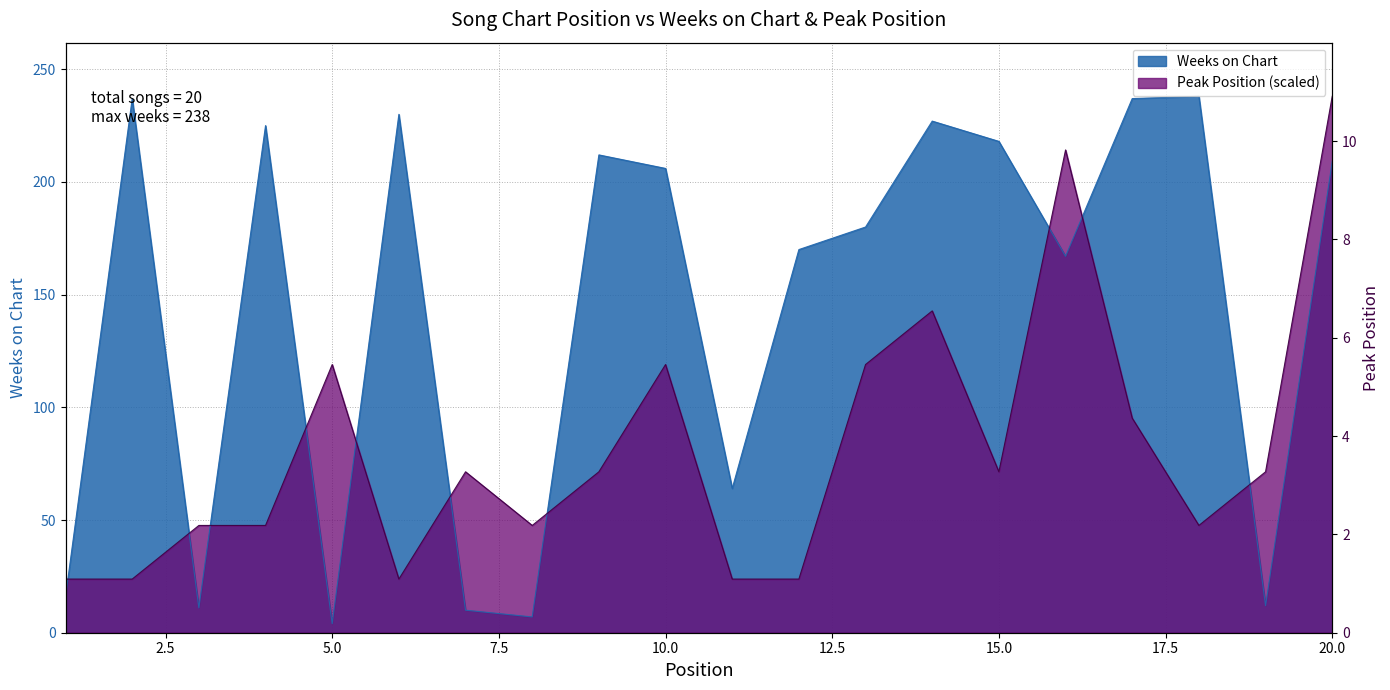

What is the greatest value displayed?

238.0